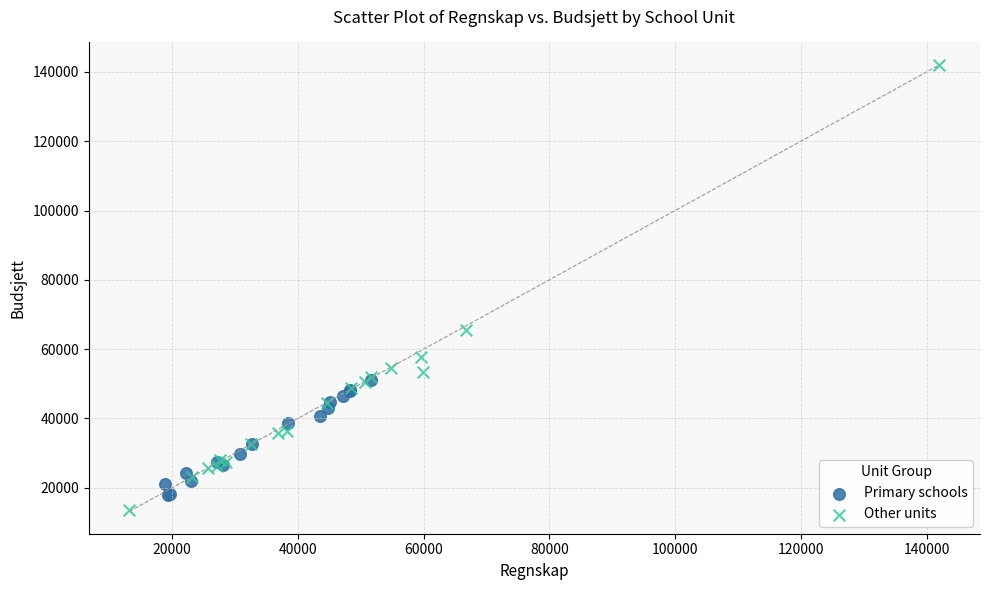

Which series reaches the maximum Y coordinate?

Other units